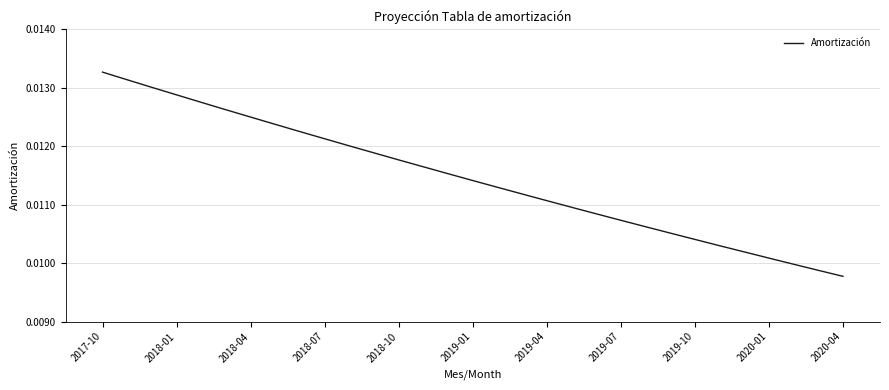

Does the chart display data point markers on the line(s)?

No